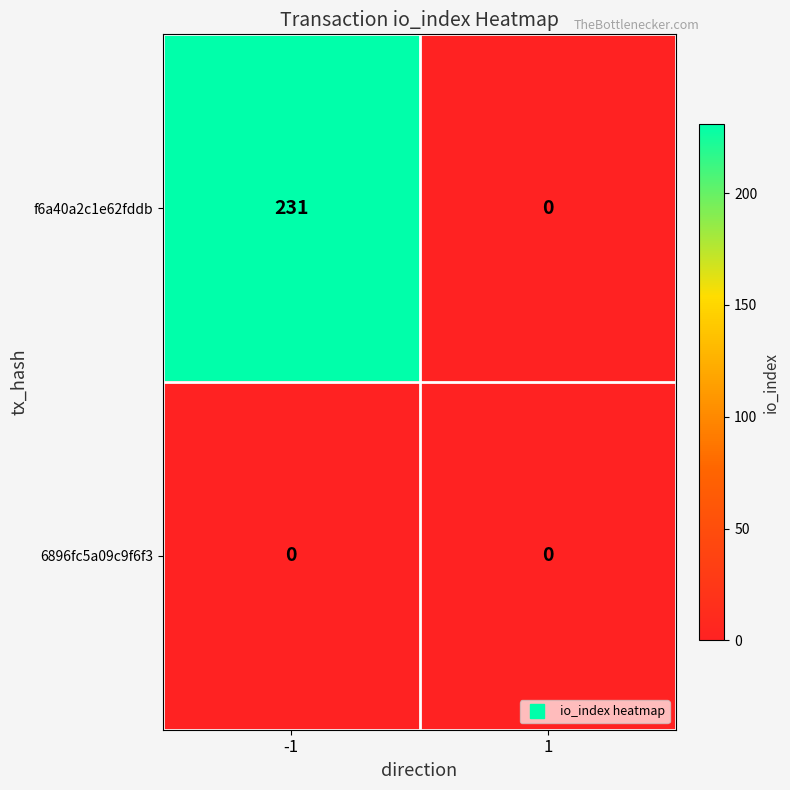

The 6896fc5a09c9f6f3 series shows 0 at -1. True or false?

True